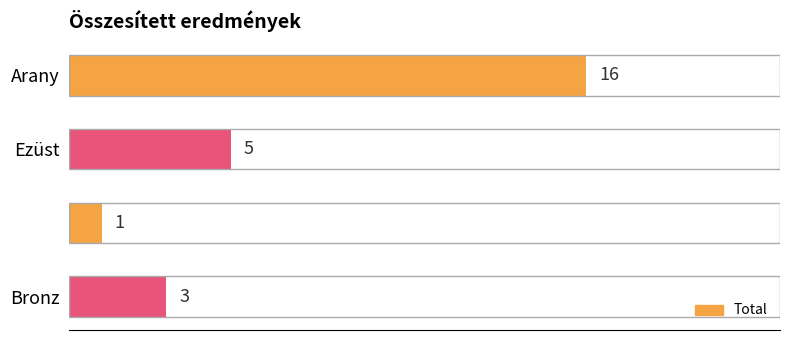

What is the average value?

6